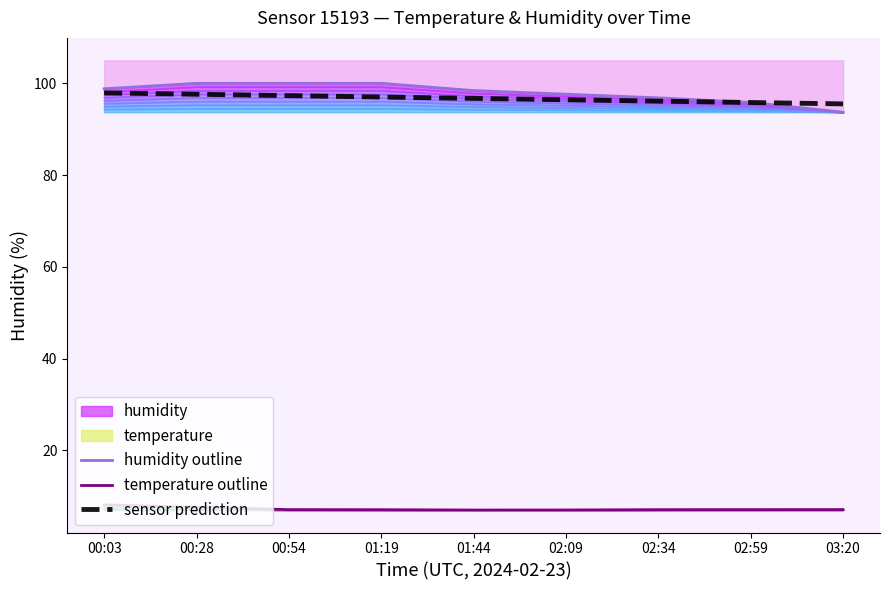

True or false: temperature outline and humidity outline intersect in this chart.

False